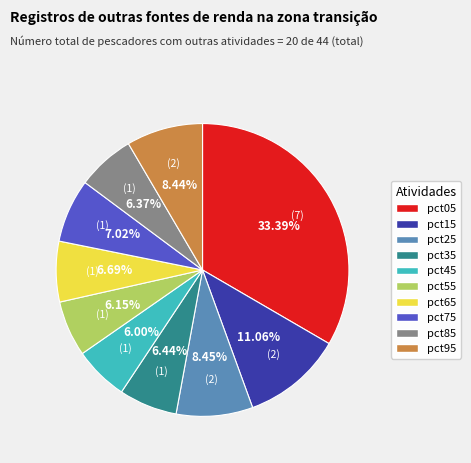

How many segments does this pie chart have?

10